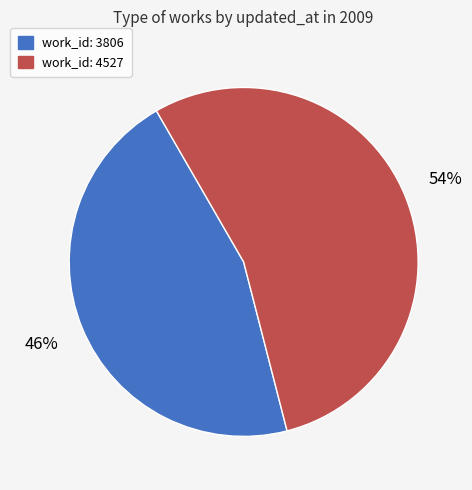

To the nearest percent, what is the average slice percentage?

50%